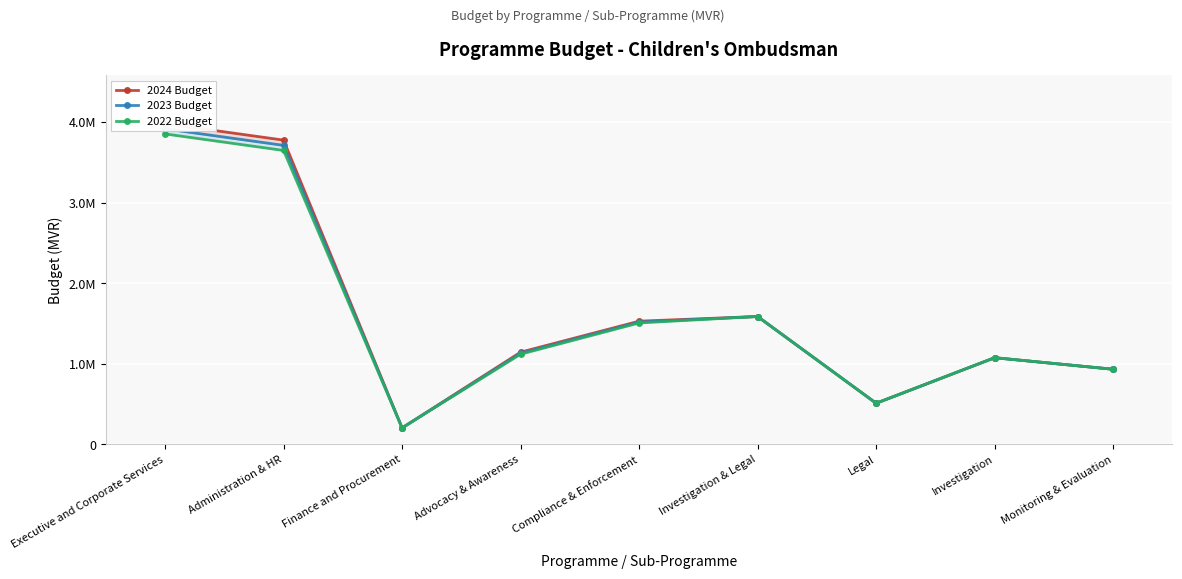

What is the sum of all 2024 Budget values?

14743072